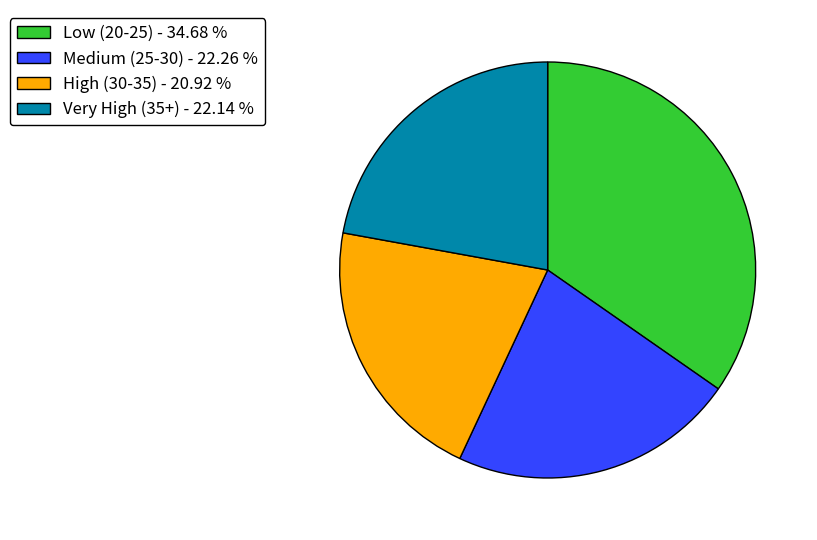

Approximately how many times larger is the value at Medium (25-30) - 22.26 % compared to Low (20-25) - 34.68 %?

0.6